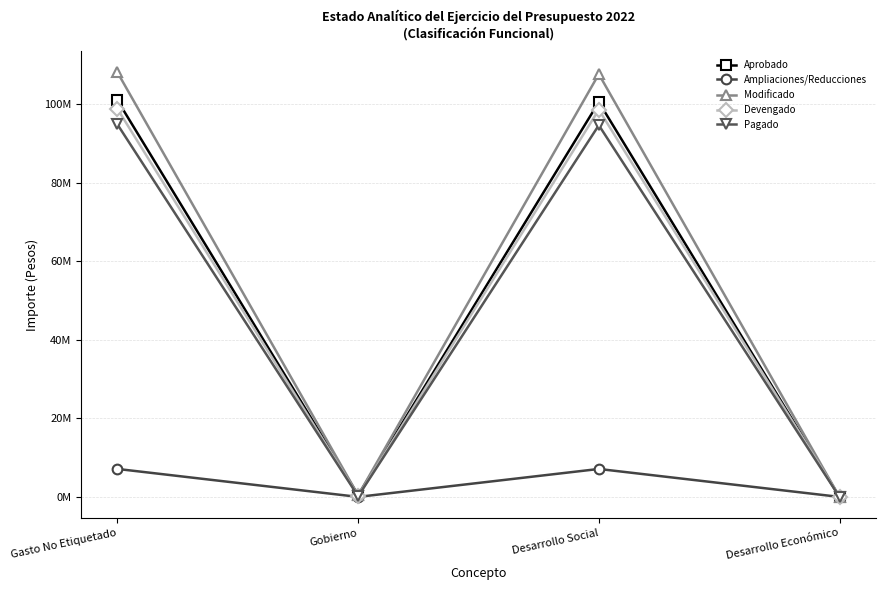

Where is the first local maximum for Pagado?

Desarrollo Social